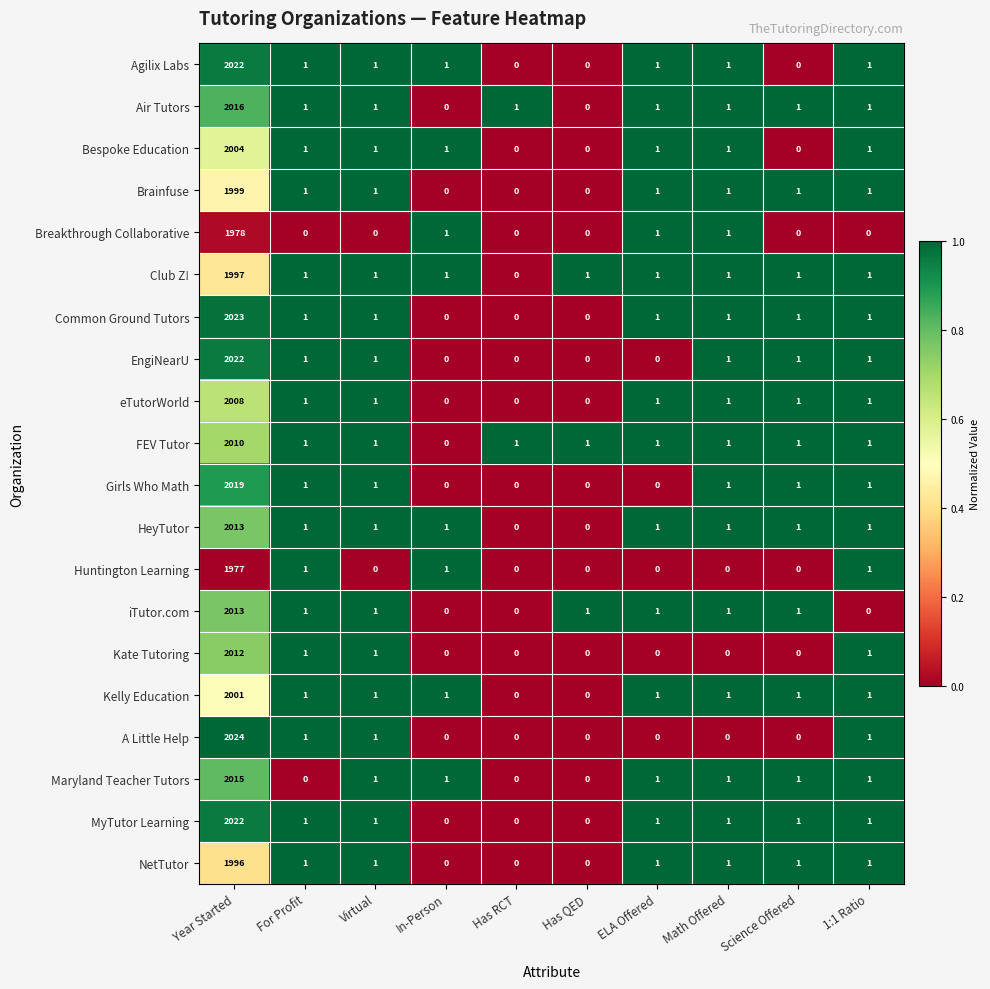

True or false: Breakthrough Collaborative has a value of 0 at For Profit.

True